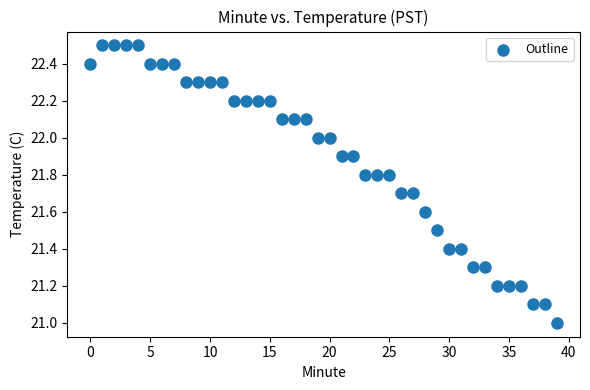

What is the range of Y values (max minus min)?

1.5